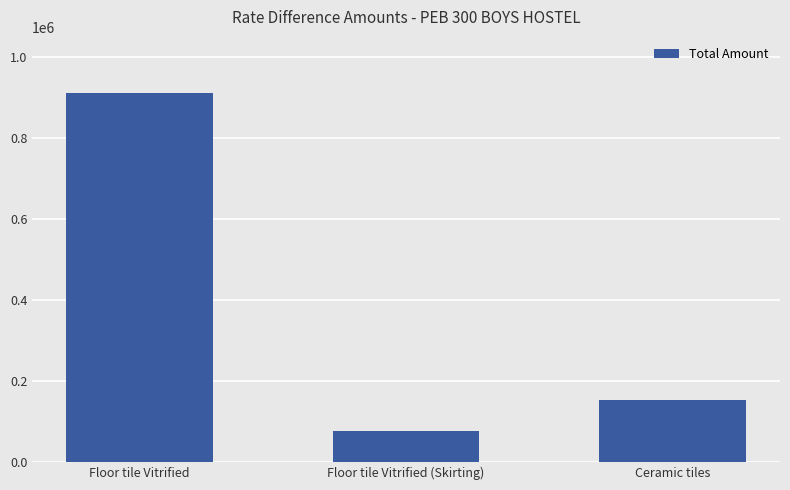

What is the label of the 2nd bar from the left?

Floor tile Vitrified (Skirting)